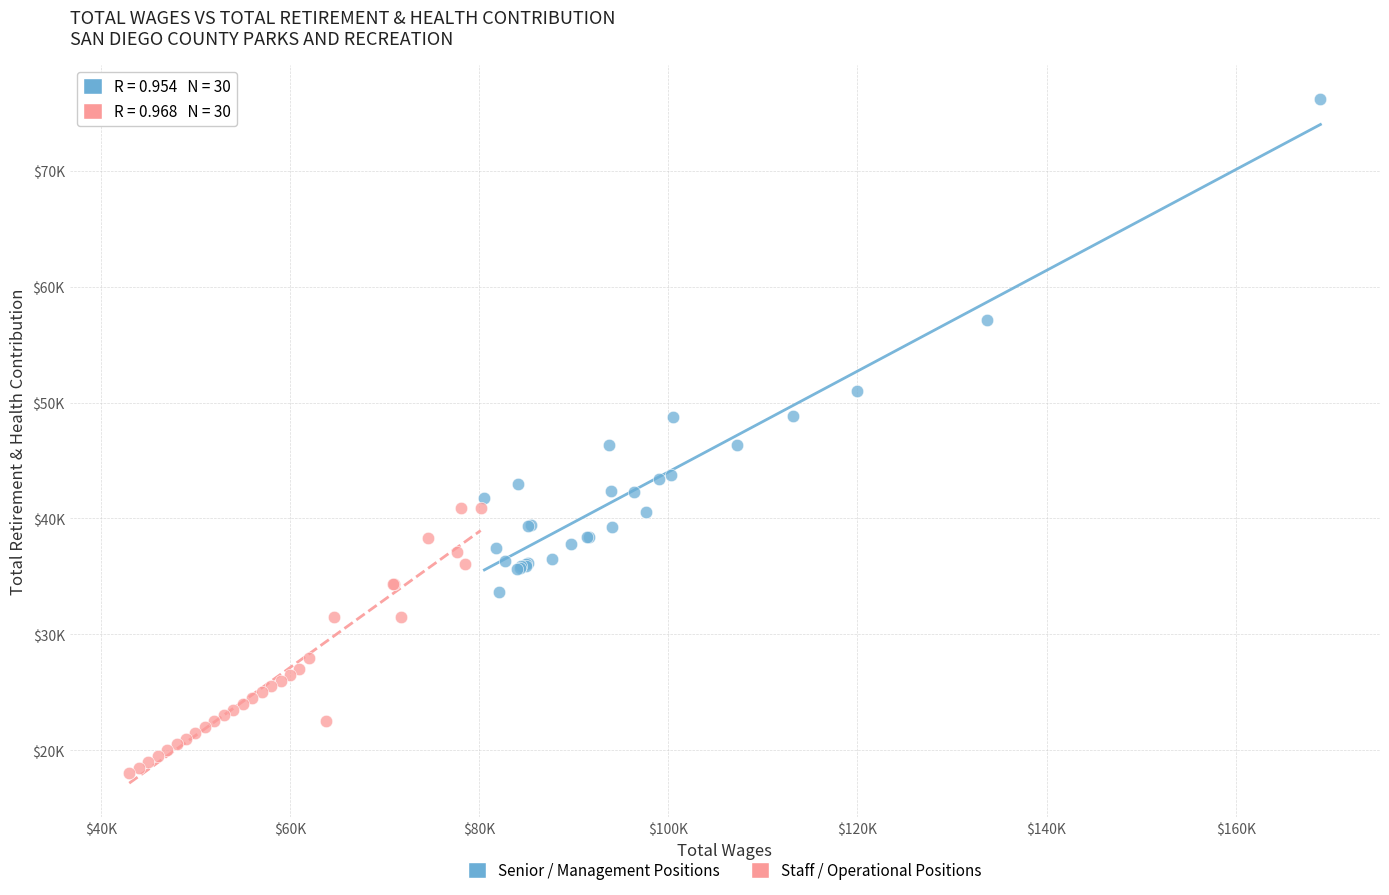

Which series contains the highest Y value?

Senior / Management Positions